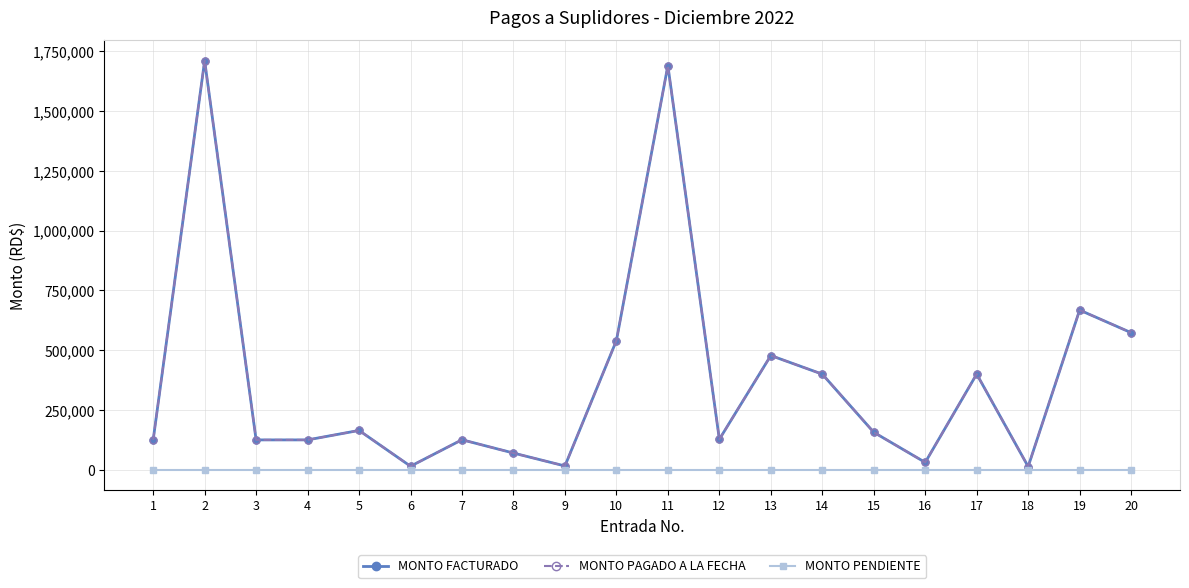

What is the total value across all series at 5?

329175.2